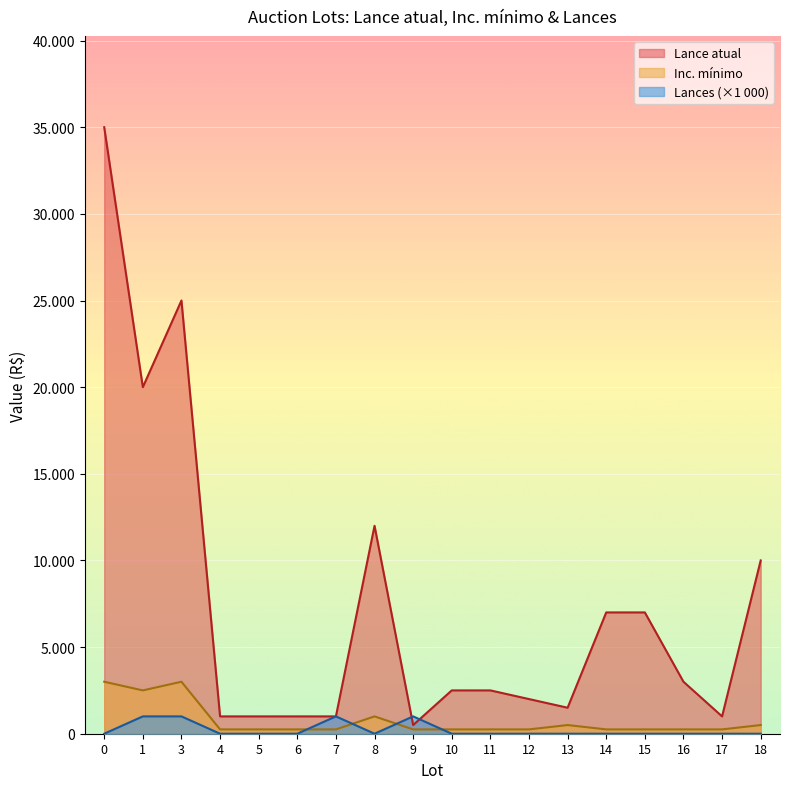

List the labels in order of Inc. mínimo value, largest first.

0, 3, 1, 8, 13, 18, 4, 5, 6, 7, 9, 10, 11, 12, 14, 15, 16, 17